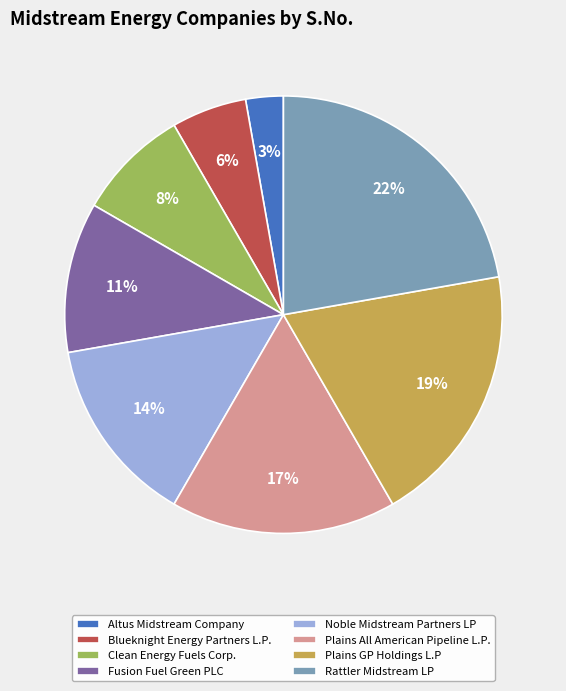

What is the smallest slice in the pie chart?

Altus Midstream Company